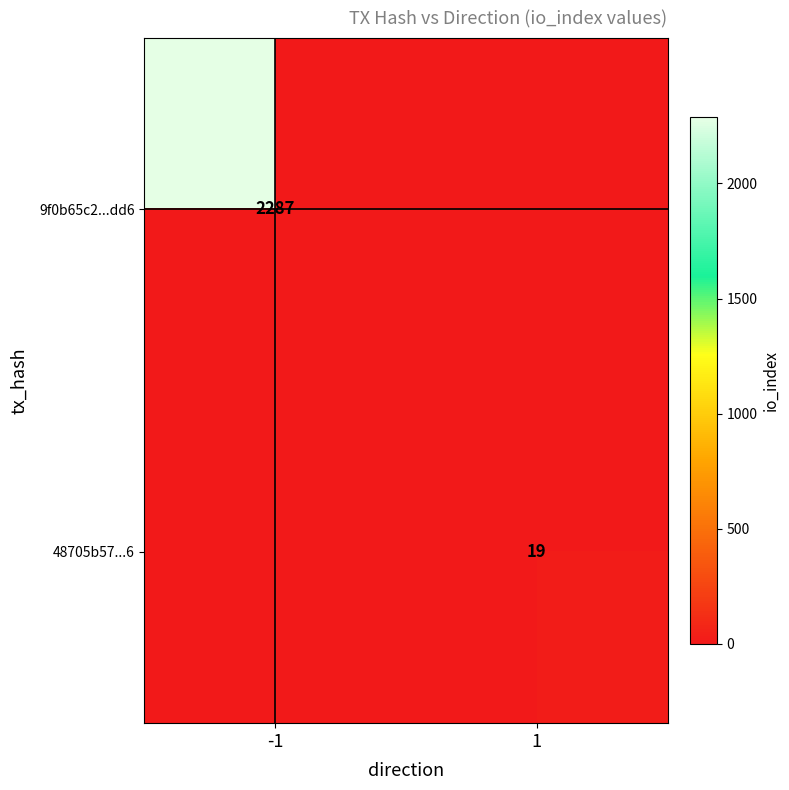

True or false: 48705b57...6 has a value of 19 at 1.

True